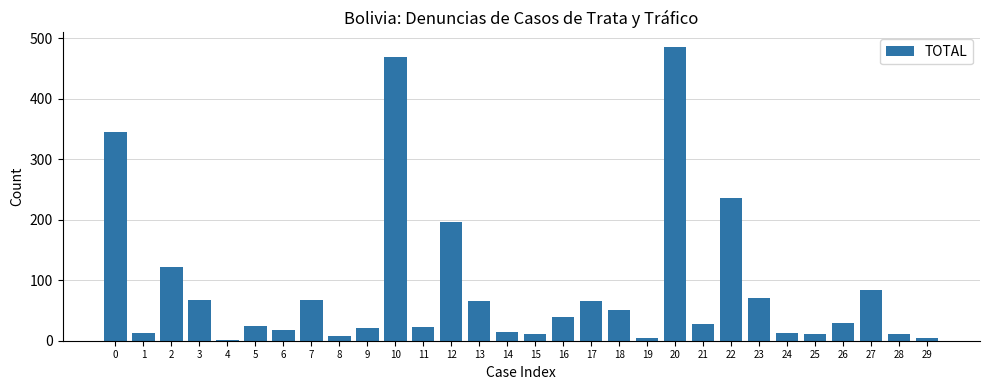

What is the difference between the maximum and minimum values?

483